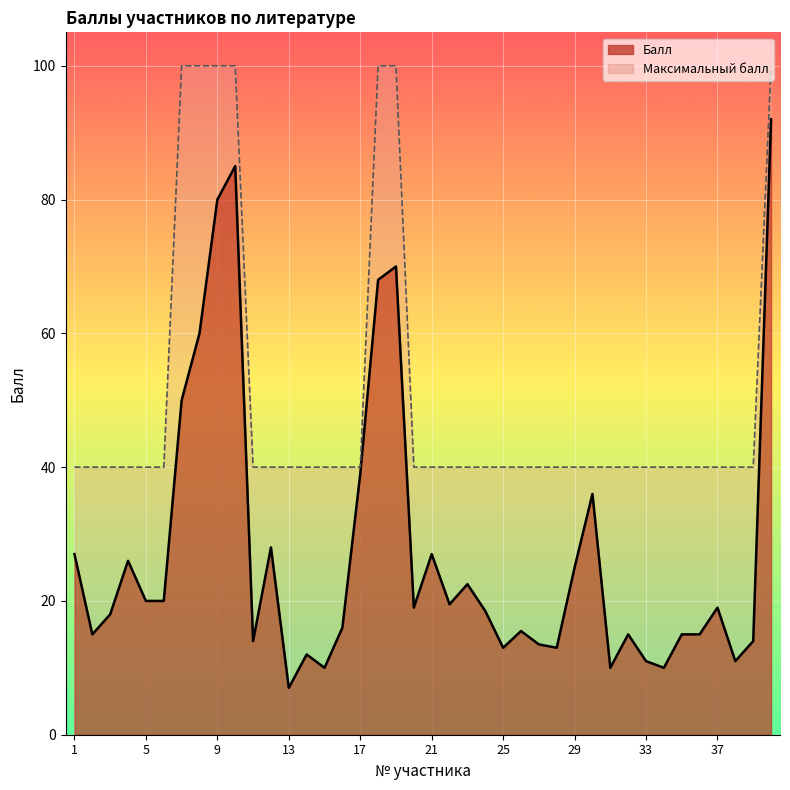

Reading left to right, transcribe all the data shown in this chart.

Балл: 27.0	15.0	18.0	26.0	20.0	20.0	50.0	60.0	80.0	85.0	14.0	28.0	7.0	12.0	10.0	16.0	39.0	68.0	70.0	19.0	27.0	19.5	22.5	18.5	13.0	15.5	13.5	13.0	25.0	36.0	10.0	15.0	11.0	10.0	15.0	15.0	19.0	11.0	14.0	92.0
Максимальный балл: 40.0	40.0	40.0	40.0	40.0	40.0	100.0	100.0	100.0	100.0	40.0	40.0	40.0	40.0	40.0	40.0	40.0	100.0	100.0	40.0	40.0	40.0	40.0	40.0	40.0	40.0	40.0	40.0	40.0	40.0	40.0	40.0	40.0	40.0	40.0	40.0	40.0	40.0	40.0	100.0